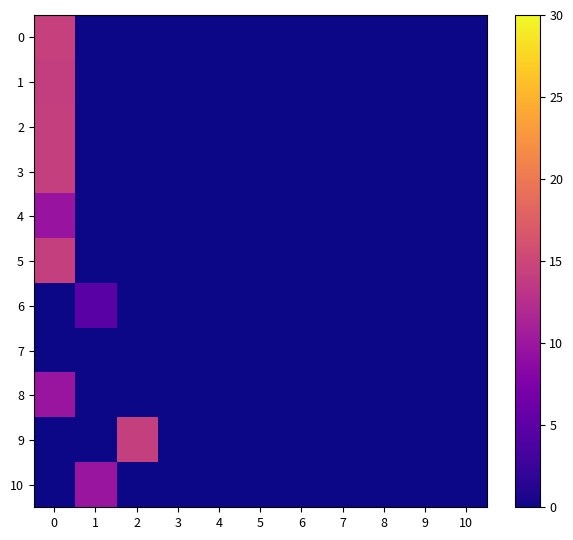

Reading left to right, what are all the values shown in this chart?

0: 0=14.3	1=0.0	2=0.0	3=0.0	4=0.0	5=0.0	6=0.0	7=0.0	8=0.0	9=0.0	10=0.0
1: 0=14.1	1=0.0	2=0.0	3=0.0	4=0.0	5=0.0	6=0.0	7=0.0	8=0.0	9=0.0	10=0.0
2: 0=14.3	1=0.0	2=0.0	3=0.0	4=0.0	5=0.0	6=0.0	7=0.0	8=0.0	9=0.0	10=0.0
3: 0=14.2	1=0.0	2=0.0	3=0.0	4=0.0	5=0.0	6=0.0	7=0.0	8=0.0	9=0.0	10=0.0
4: 0=9.7	1=0.0	2=0.0	3=0.0	4=0.0	5=0.0	6=0.0	7=0.0	8=0.0	9=0.0	10=0.0
5: 0=14.3	1=0.0	2=0.0	3=0.0	4=0.0	5=0.0	6=0.0	7=0.0	8=0.0	9=0.0	10=0.0
6: 0=0.0	1=4.7	2=0.0	3=0.0	4=0.0	5=0.0	6=0.0	7=0.0	8=0.0	9=0.0	10=0.0
7: 0=0.0	1=0.0	2=0.0	3=0.0	4=0.0	5=0.0	6=0.0	7=0.0	8=0.0	9=0.0	10=0.0
8: 0=9.8	1=0.0	2=0.0	3=0.0	4=0.0	5=0.0	6=0.0	7=0.0	8=0.0	9=0.0	10=0.0
9: 0=0.0	1=0.0	2=14.3	3=0.0	4=0.0	5=0.0	6=0.0	7=0.0	8=0.0	9=0.0	10=0.0
10: 0=0.0	1=9.7	2=0.0	3=0.0	4=0.0	5=0.0	6=0.0	7=0.0	8=0.0	9=0.0	10=0.0